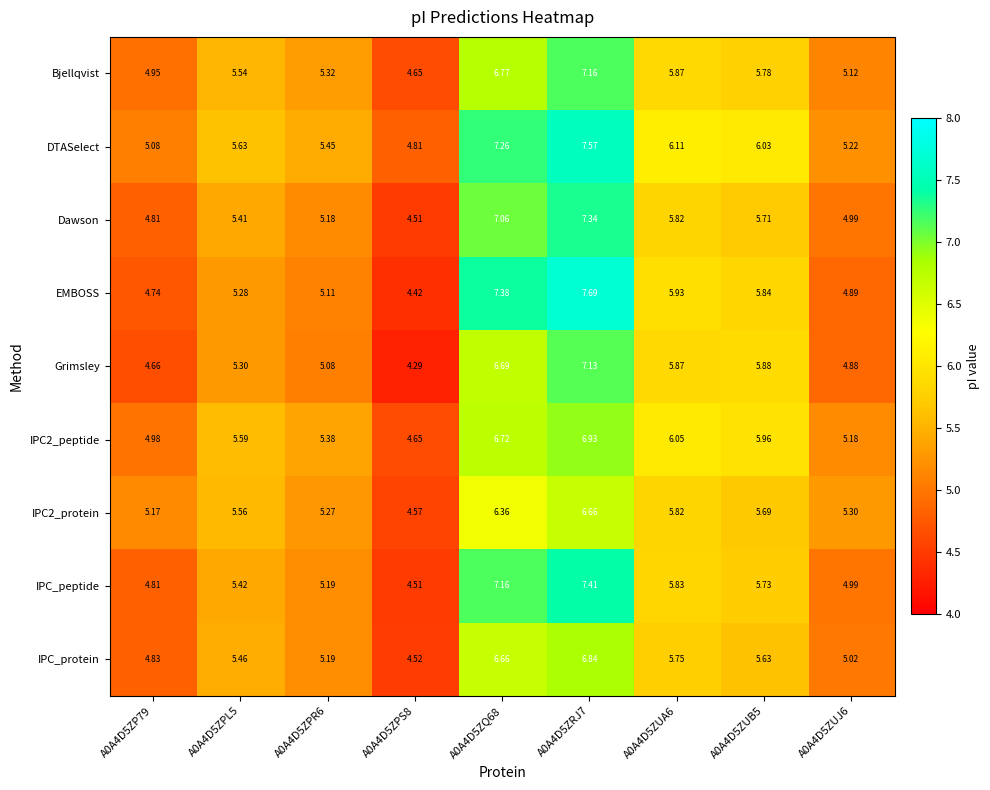

How many values in the DTASelect series exceed 5?

8